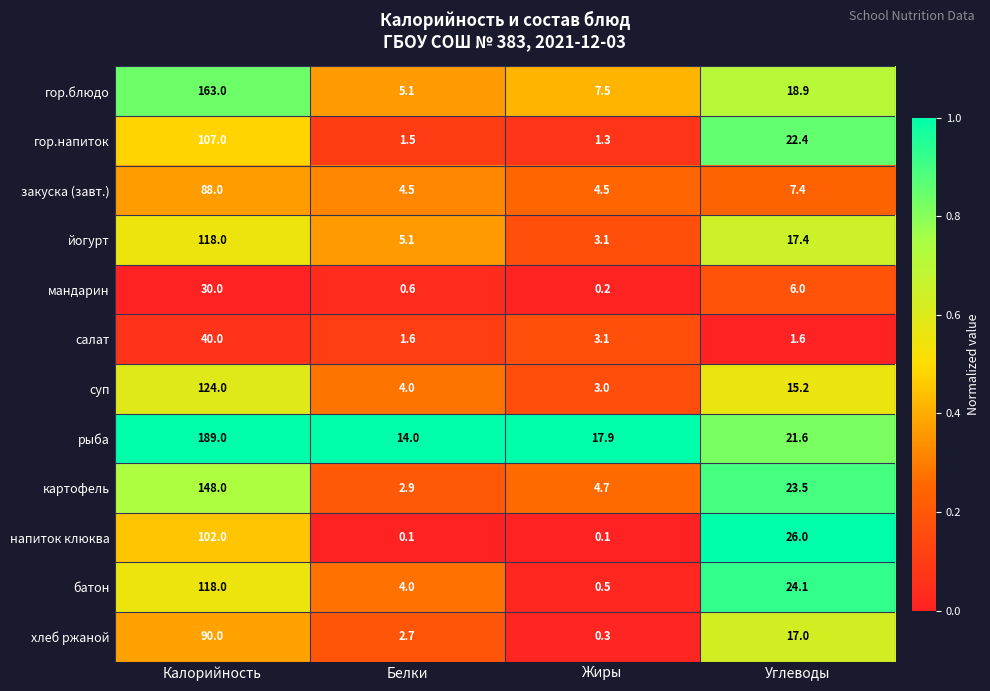

What is the sum of the йогурт values at Калорийность and Белки?

123.1